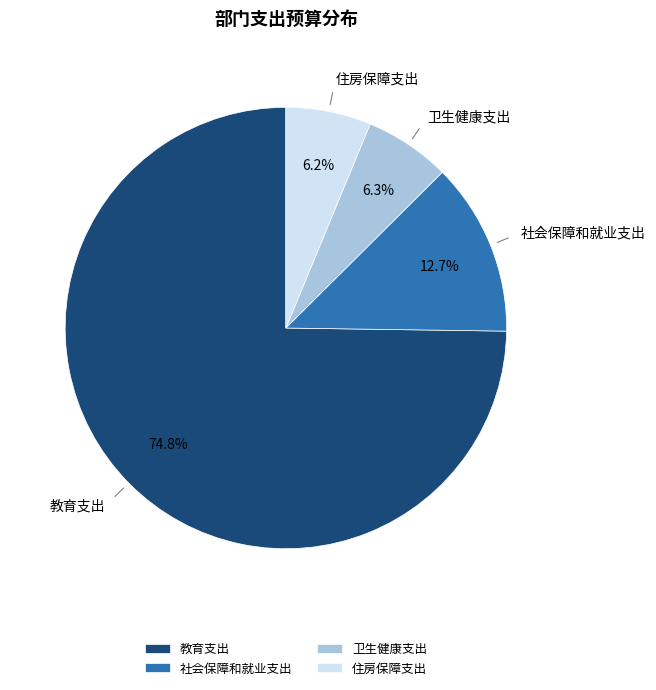

What portion of the pie excludes 社会保障和就业支出?

87.3%